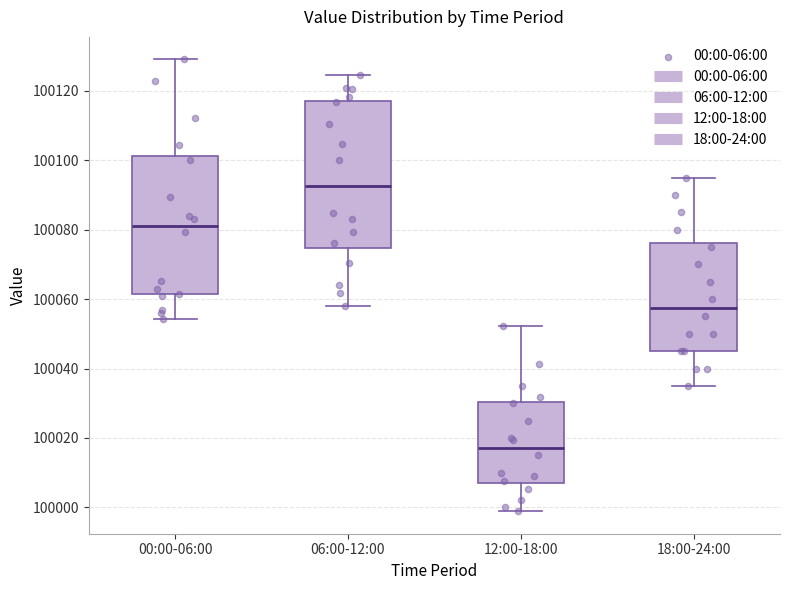

Reading left to right, transcribe this box plot: for each box, give where its median line is, the range the box spans, and where its two whiskers end, as read against the y-axis. The values are not printed on the chart, so give them approximately, as read against the axis.

00:00-06:00: median 100082, box 100062 to 100102, whiskers 100054 to 100130
06:00-12:00: median 100092, box 100074 to 100118, whiskers 100058 to 100124
12:00-18:00: median 100018, box 100006 to 100030, whiskers 99998 to 100052
18:00-24:00: median 100058, box 100046 to 100076, whiskers 100036 to 100096